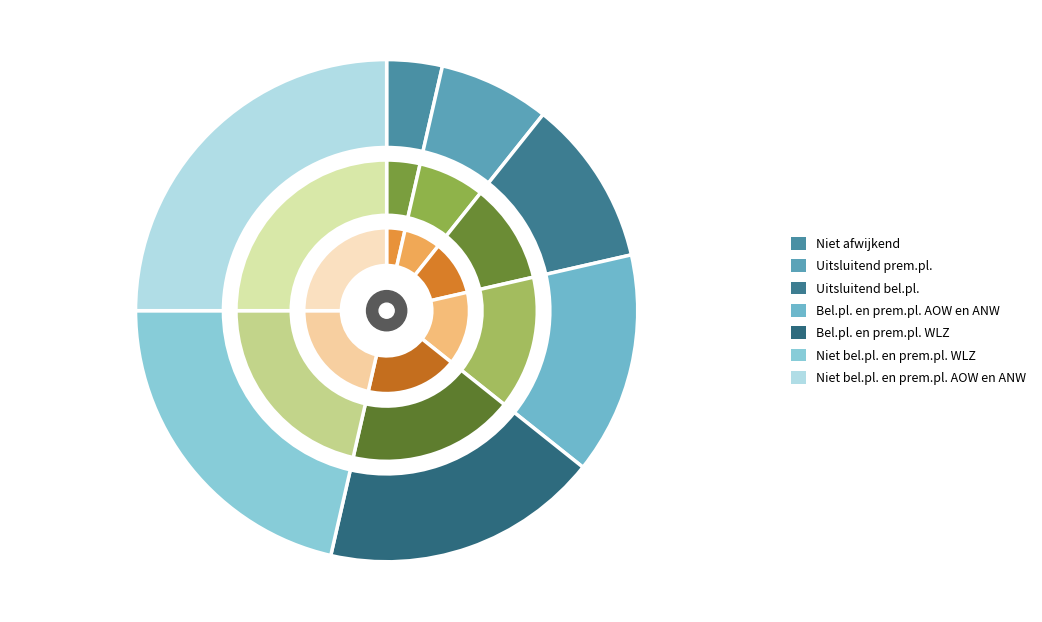

Is Uitsluitend bel.pl. the majority of the pie?

No